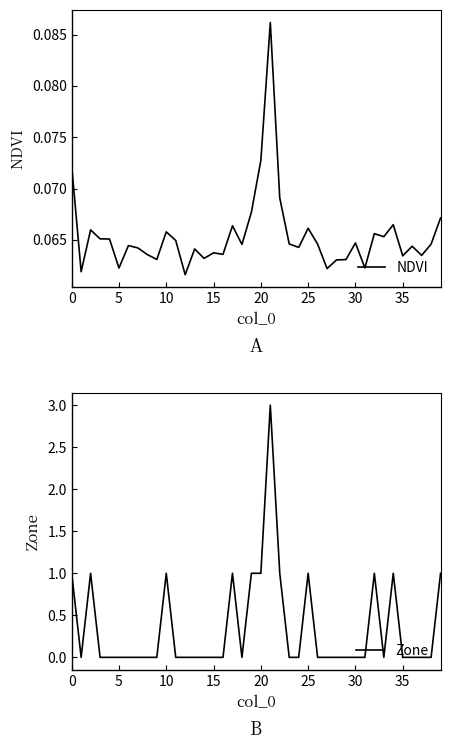

Which series has the largest range (max minus min)?

Zone